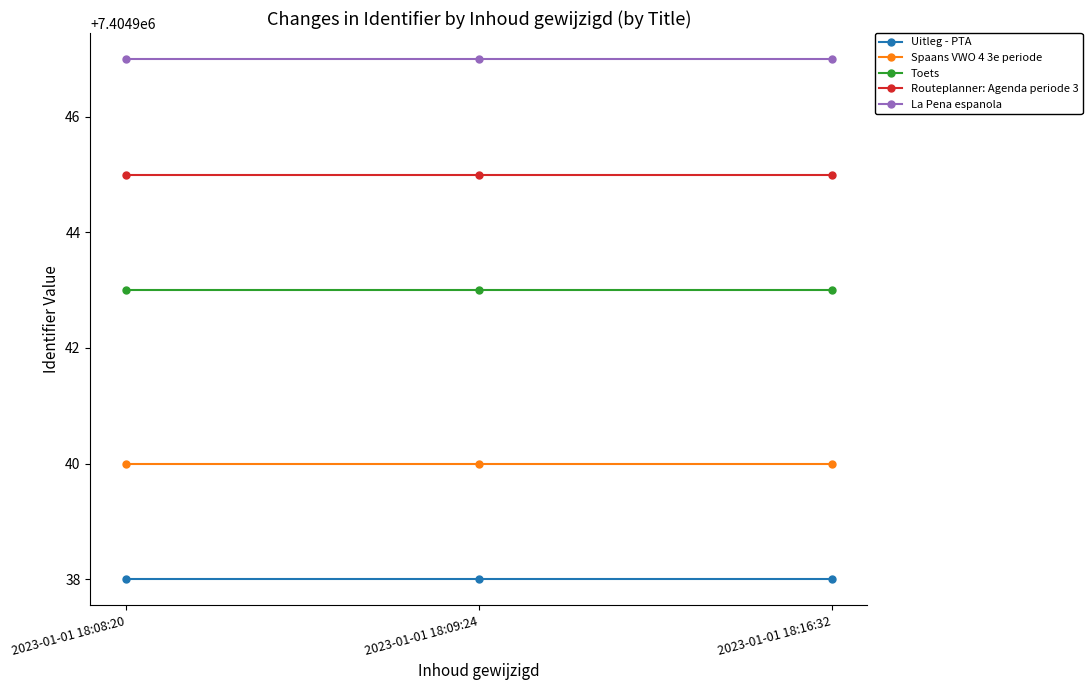

Reading left to right, what are all the values shown in this chart?

Uitleg - PTA: 2023-01-01 18:08:20=7404938	2023-01-01 18:09:24=7404938	2023-01-01 18:16:32=7404938
Spaans VWO 4 3e periode: 2023-01-01 18:08:20=7404940	2023-01-01 18:09:24=7404940	2023-01-01 18:16:32=7404940
Toets: 2023-01-01 18:08:20=7404943	2023-01-01 18:09:24=7404943	2023-01-01 18:16:32=7404943
Routeplanner: Agenda periode 3: 2023-01-01 18:08:20=7404945	2023-01-01 18:09:24=7404945	2023-01-01 18:16:32=7404945
La Pena espanola: 2023-01-01 18:08:20=7404947	2023-01-01 18:09:24=7404947	2023-01-01 18:16:32=7404947